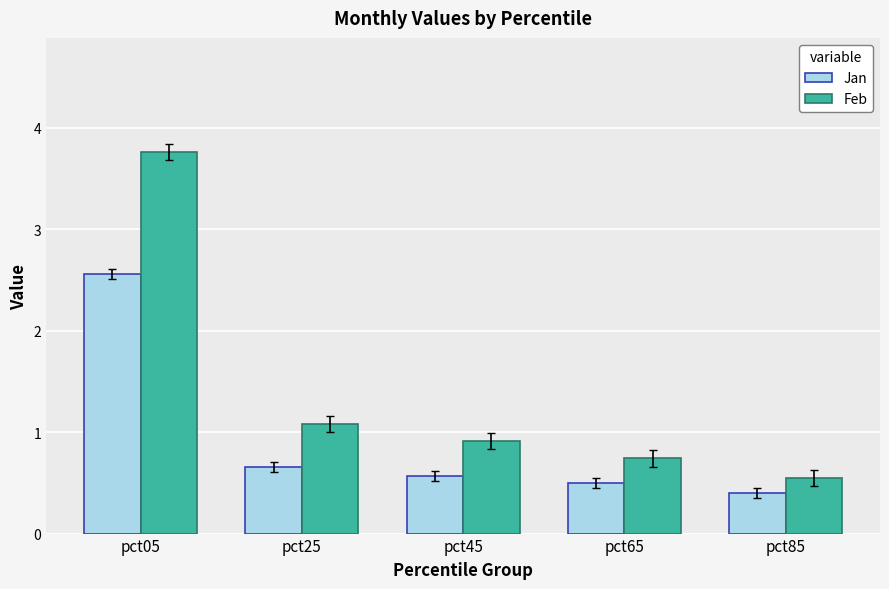

How many data points does each series have?

5